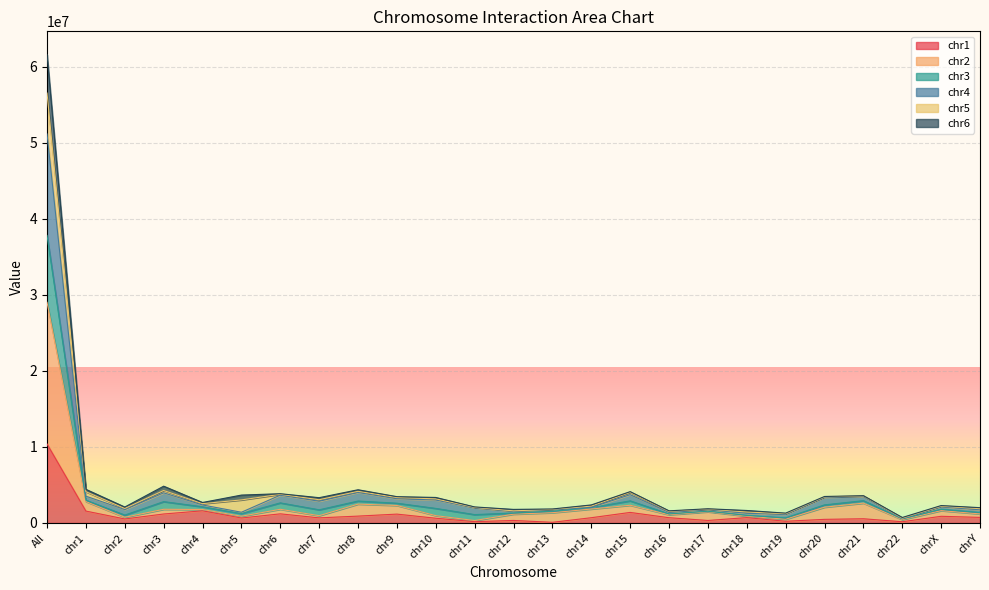

What are all the series names shown in the legend?

chr1, chr2, chr3, chr4, chr5, chr6